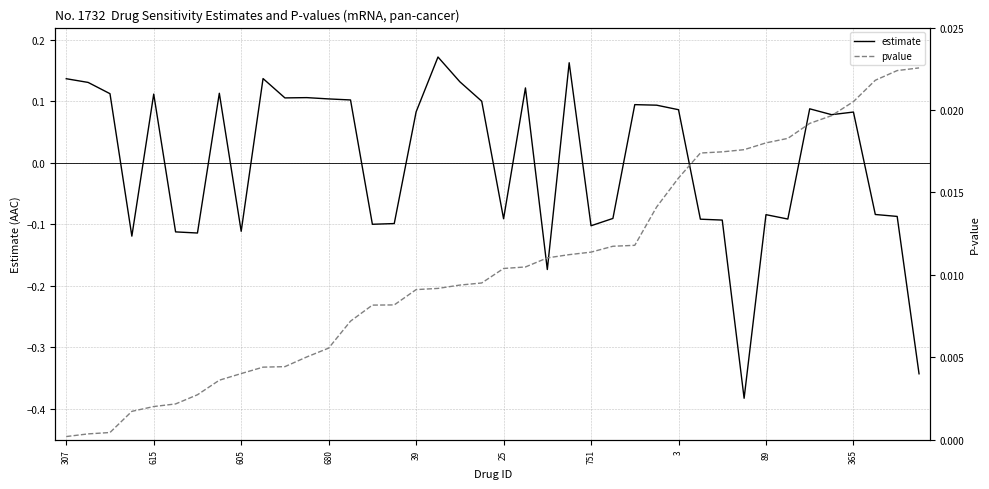

Where does the estimate series first go above 0?

307